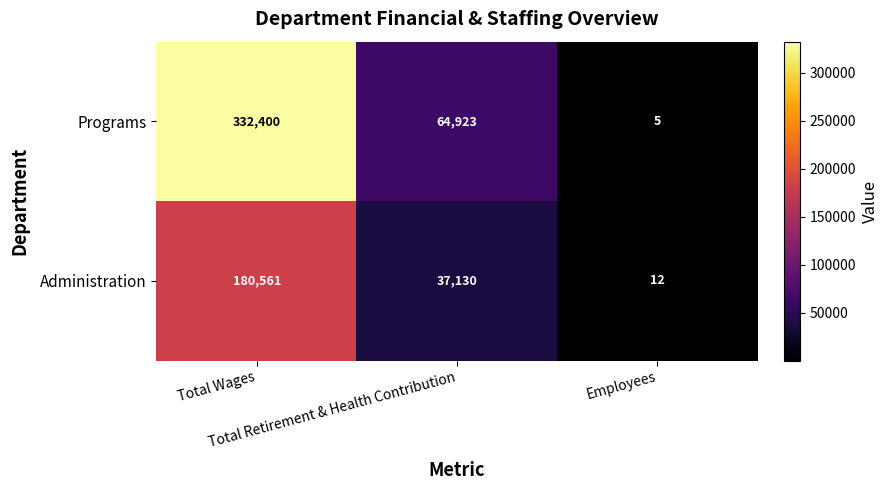

How many series are shown in this chart?

2